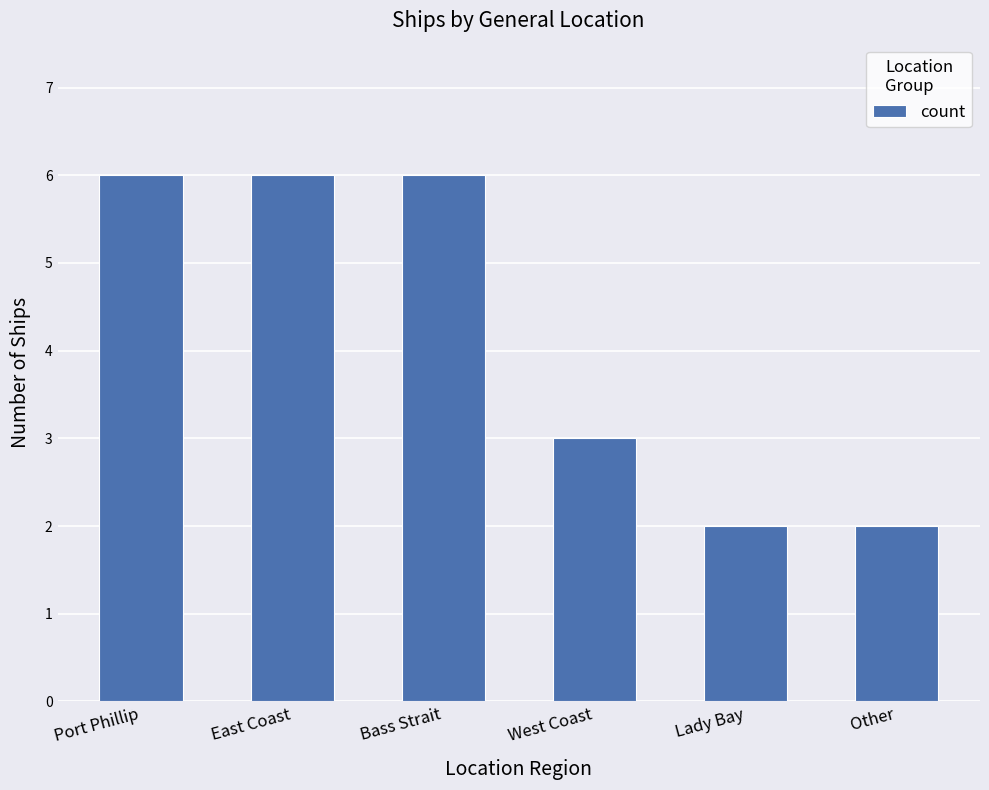

The value at Bass Strait is 6. True or false?

True